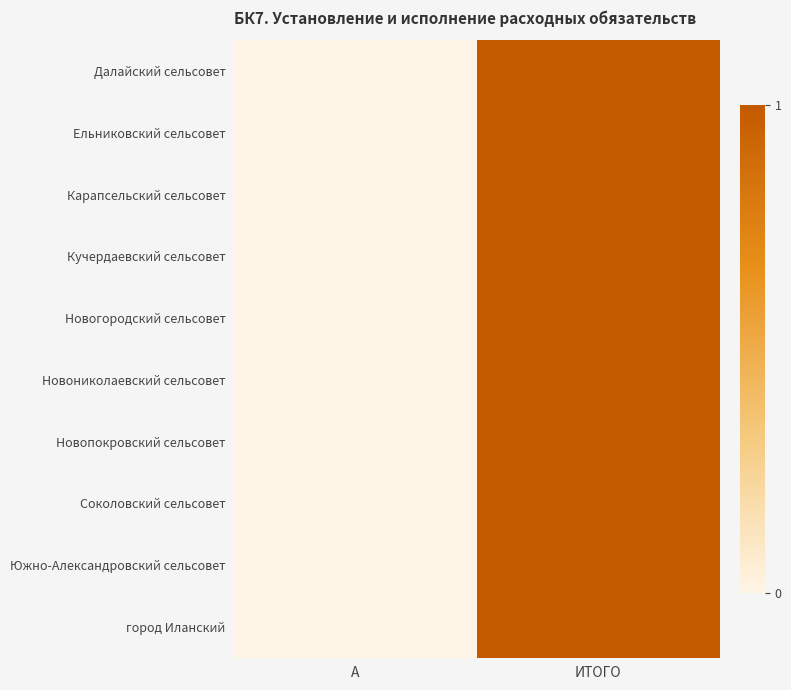

How many categories are shown in the chart?

2